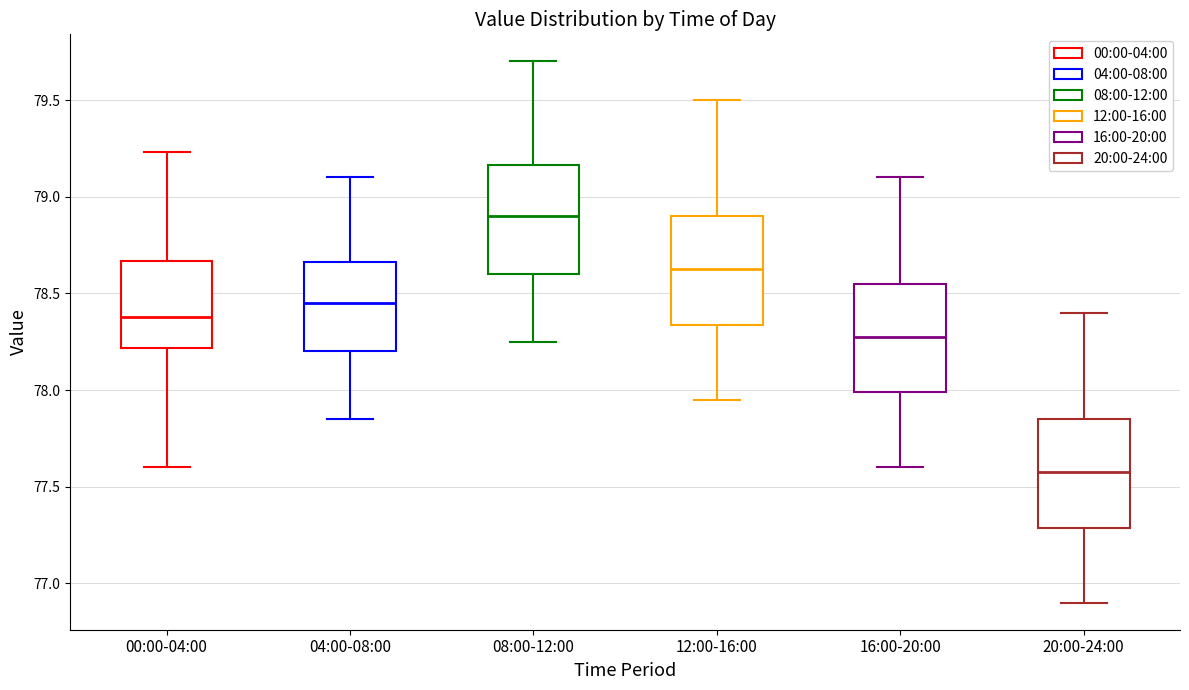

Reading left to right, transcribe this box plot: for each box, give where its median line is, the range the box spans, and where its two whiskers end, as read against the y-axis. The values are not printed on the chart, so give them approximately, as read against the axis.

00:00-04:00: median 78.40, box 78.20 to 78.65, whiskers 77.60 to 79.25
04:00-08:00: median 78.45, box 78.20 to 78.65, whiskers 77.85 to 79.10
08:00-12:00: median 78.90, box 78.60 to 79.15, whiskers 78.25 to 79.70
12:00-16:00: median 78.65, box 78.35 to 78.90, whiskers 77.95 to 79.50
16:00-20:00: median 78.30, box 78.00 to 78.55, whiskers 77.60 to 79.10
20:00-24:00: median 77.60, box 77.30 to 77.85, whiskers 76.90 to 78.40